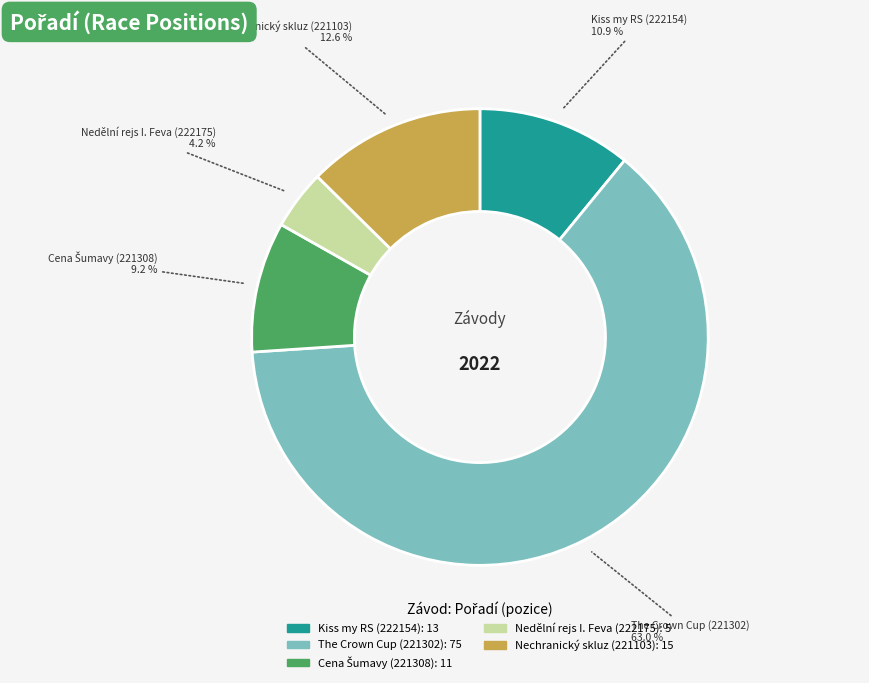

What portion of the pie excludes Nechranický skluz (221103)?

87.4%